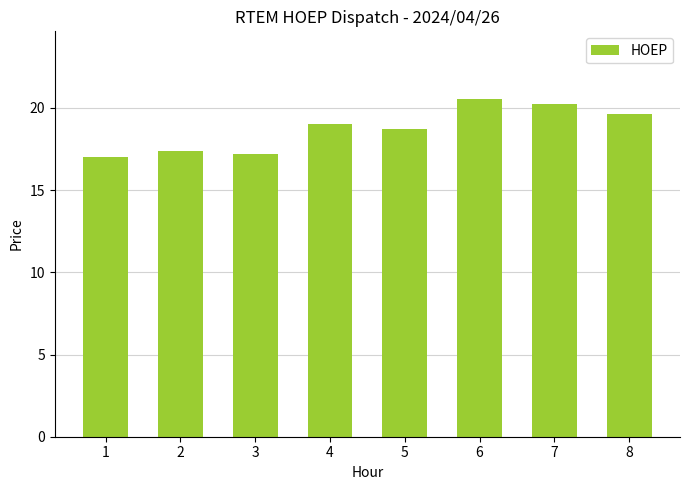

The chart shows a value of 18.7 at 5. True or false?

True